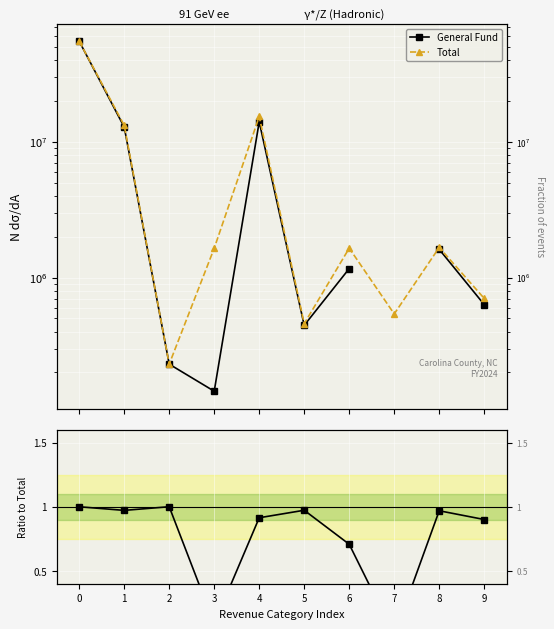

True or false: General Fund / Total and Total cross at least once.

False